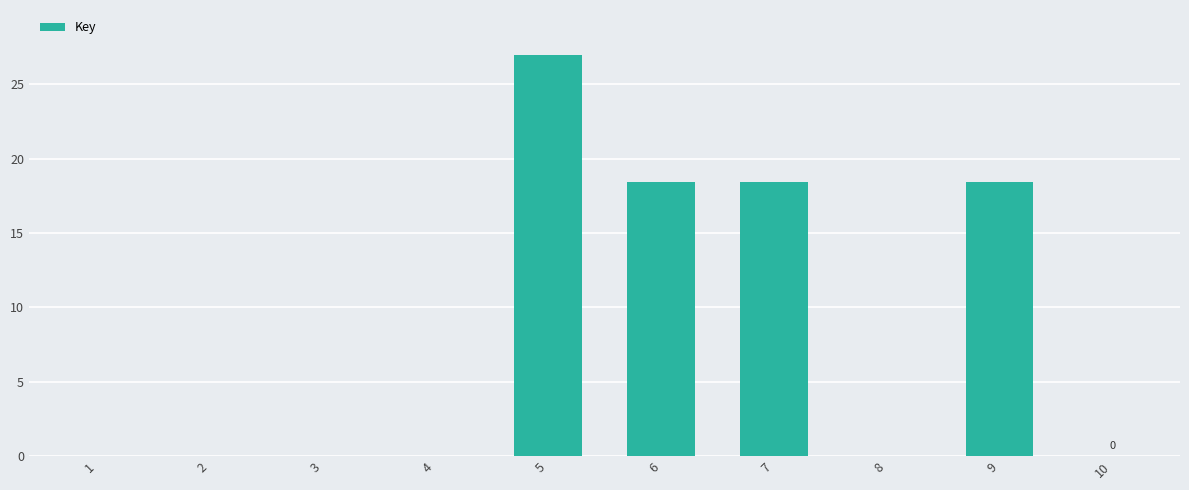

What is the greatest value displayed?

27.0